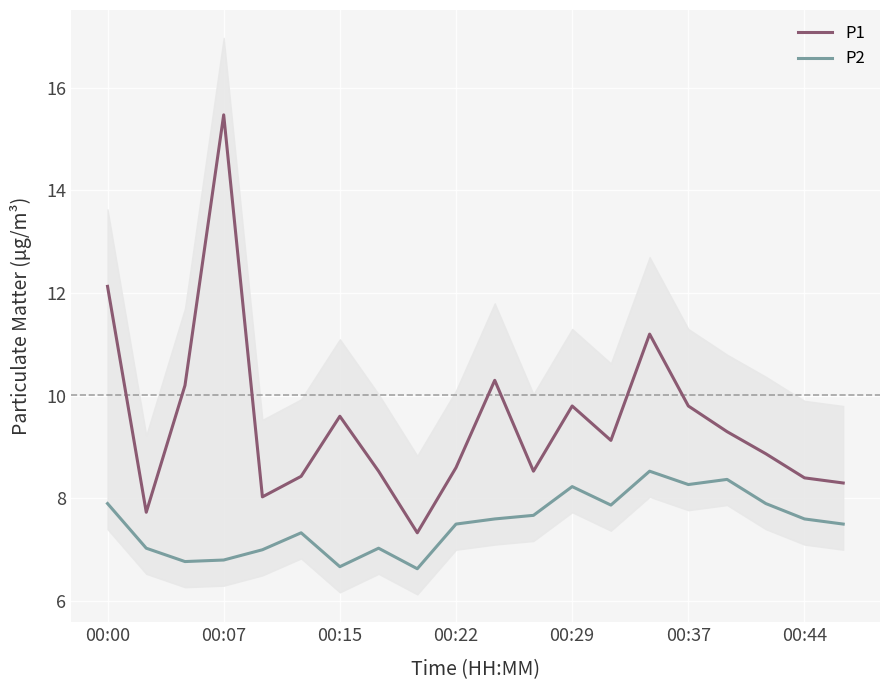

True or false: P2 and P1 cross at least once.

False